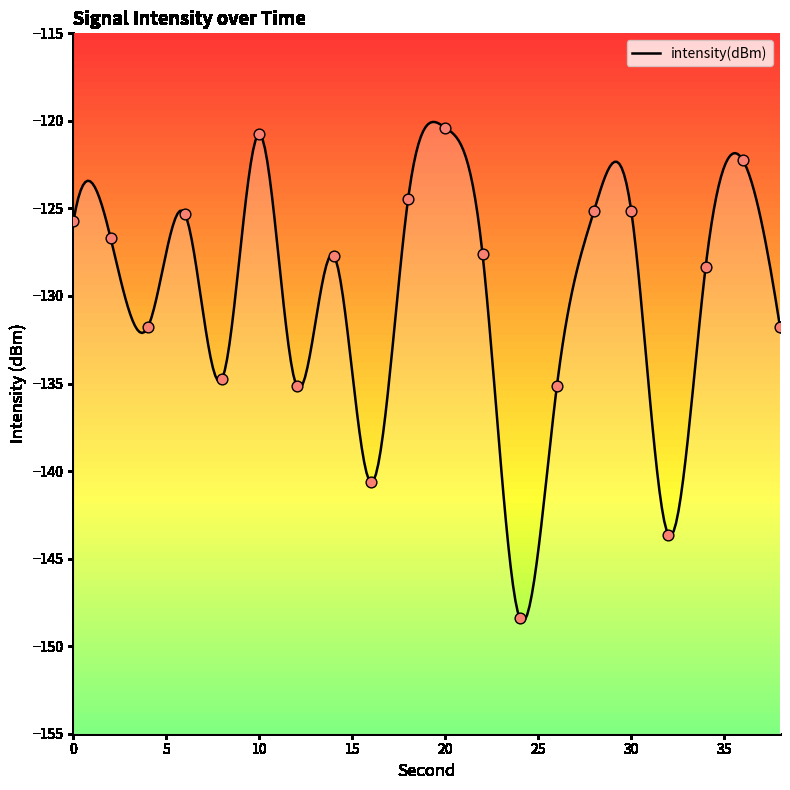

Between 10 and 22, which is larger?

10